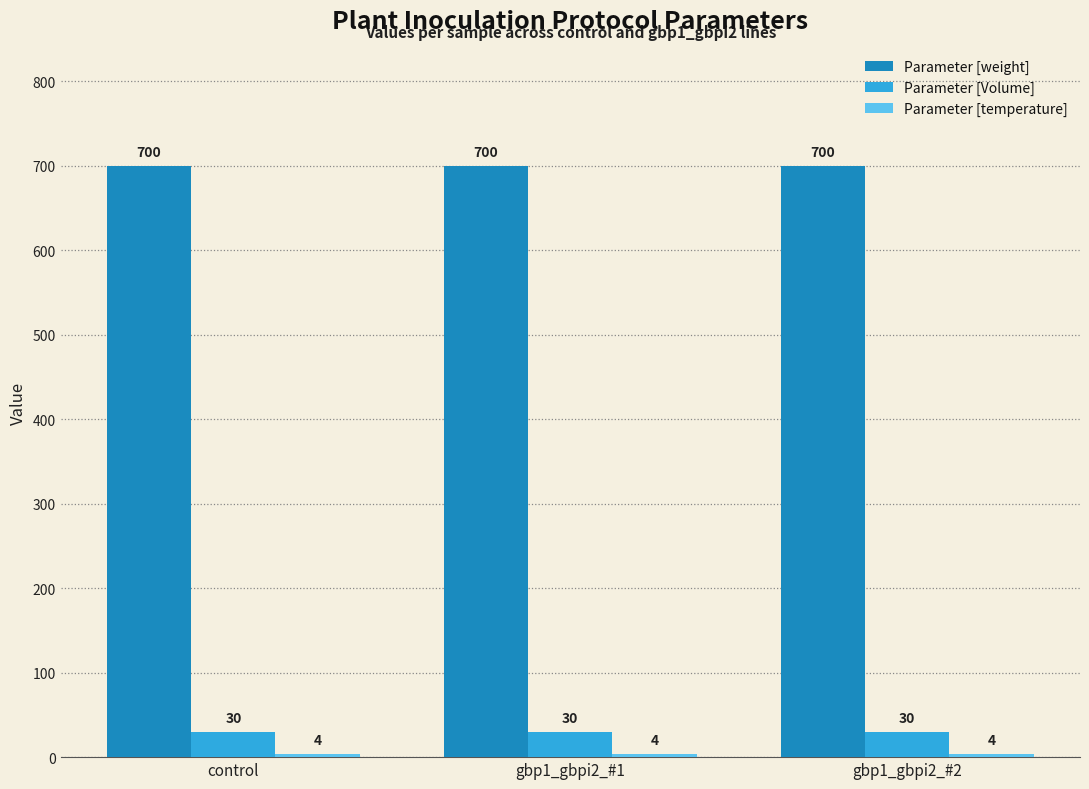

What is the sum of all Parameter [weight] values?

2100